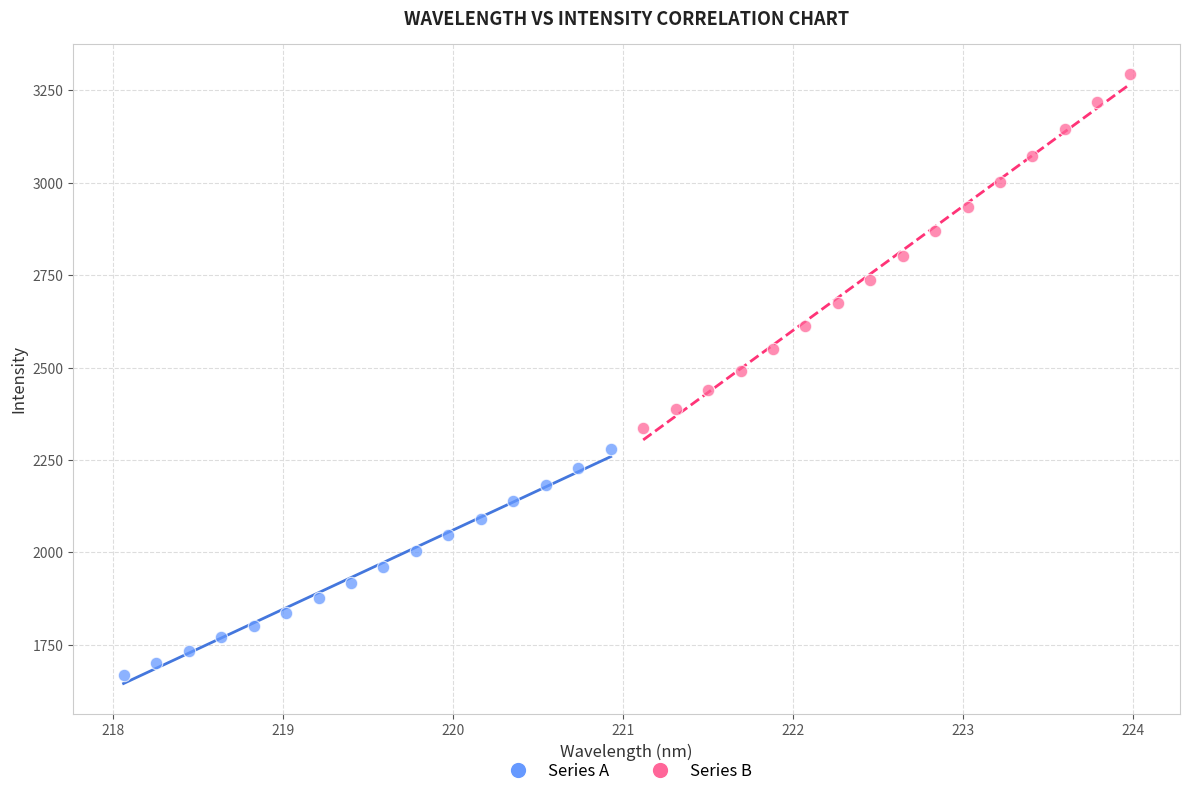

Which series reaches the maximum Y coordinate?

Series B